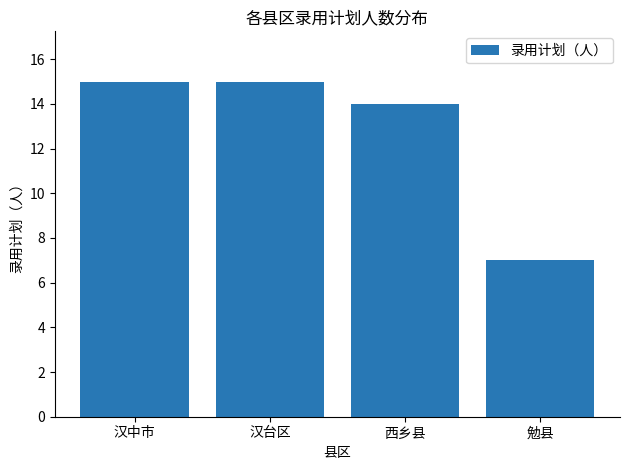

What is the label of the 2nd bar from the right?

西乡县